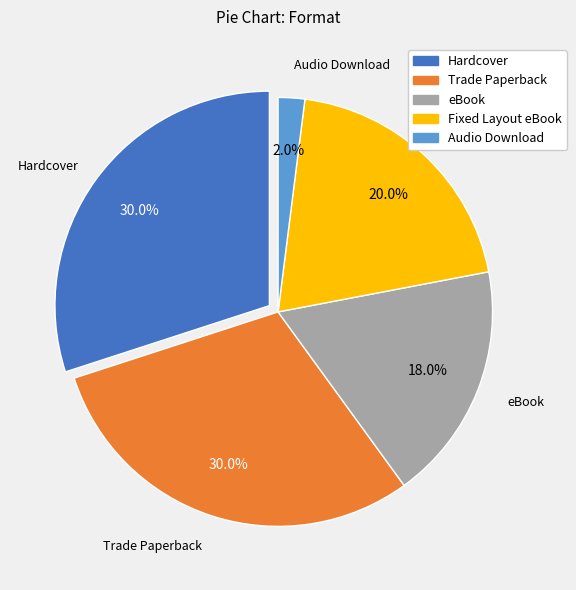

Is it true that Fixed Layout eBook is 20% of the pie?

True